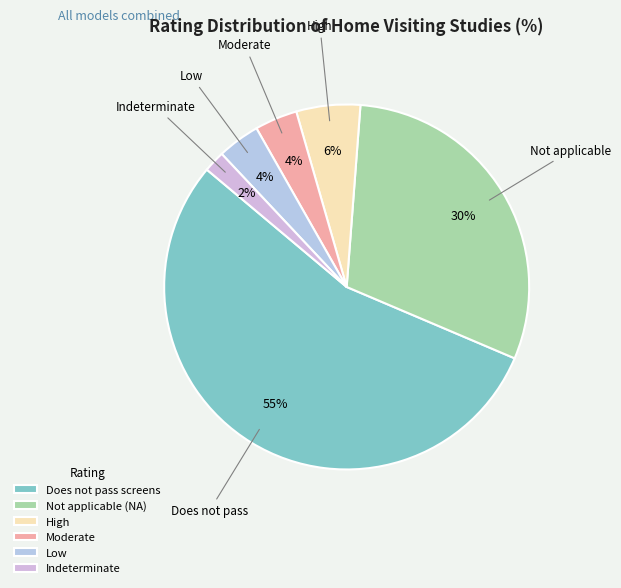

The Does not pass screens slice represents 55% of the pie. True or false?

True